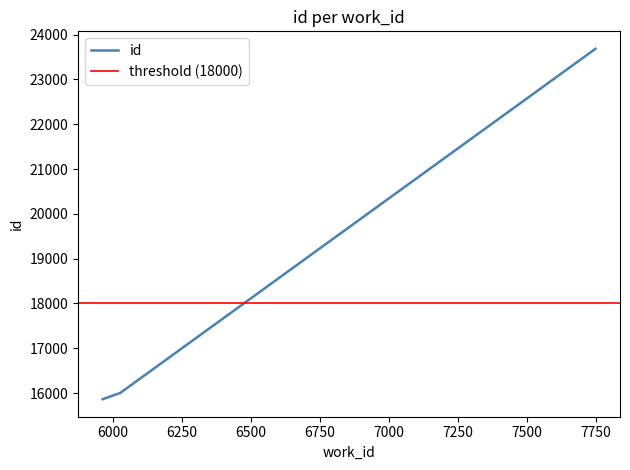

Reading right to left, list all the values displayed in this chart.

7749=23684	6027=16004	5963=15863